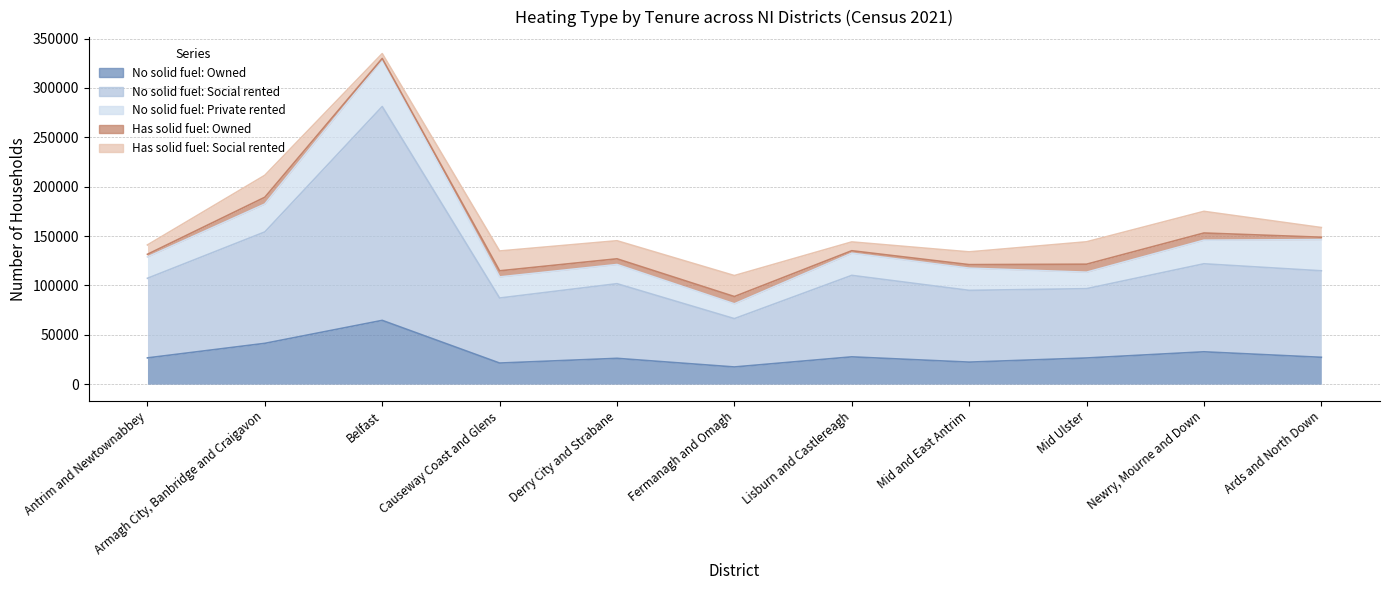

What is the difference between the second highest and minimum values in the No solid fuel: Social rented series?

63897